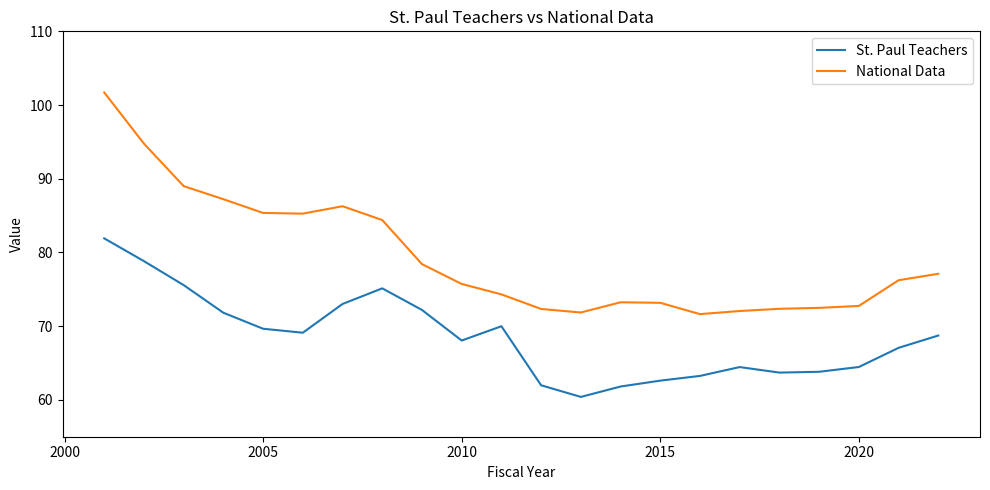

Which series has the largest range (max minus min)?

National Data